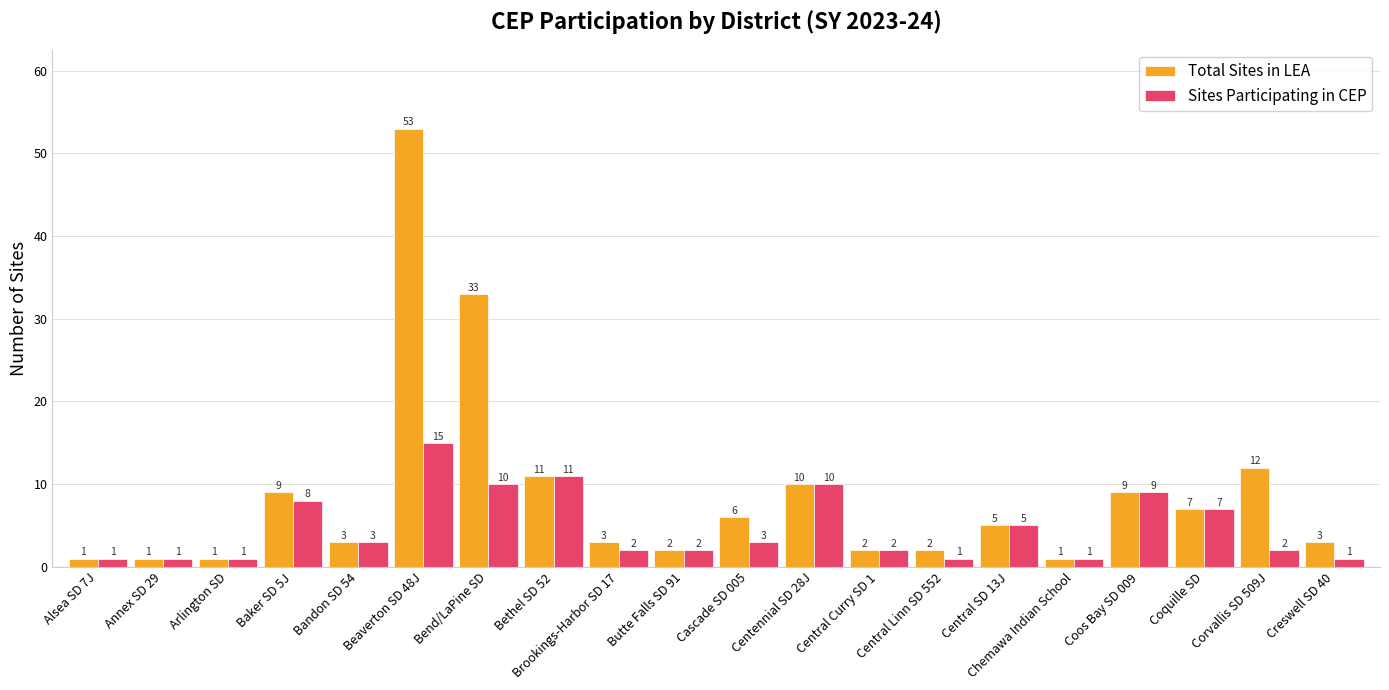

What is the difference between the second highest and minimum values in the Total Sites in LEA series?

32